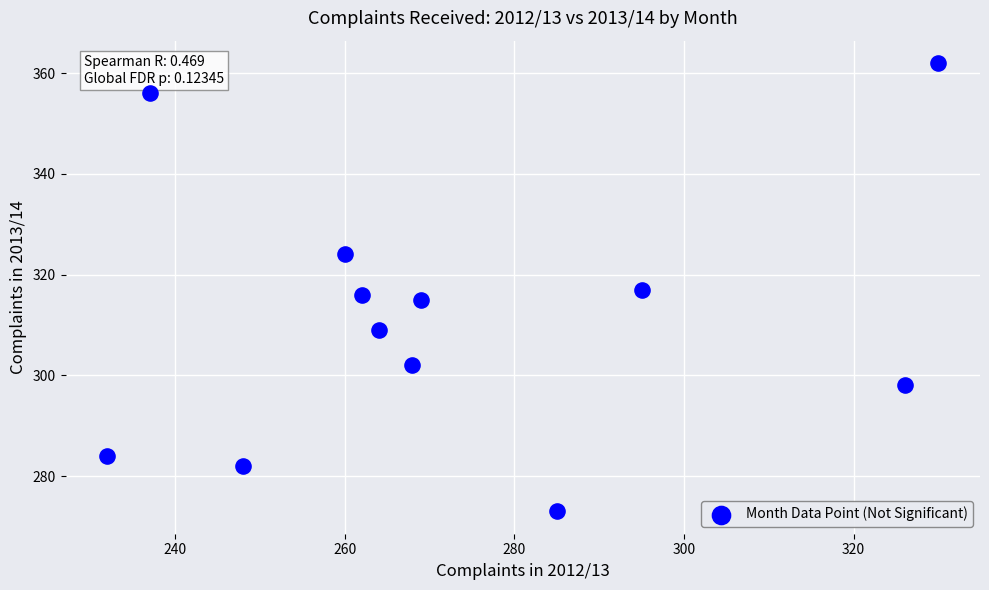

What is the range of X values (max minus min)?

98